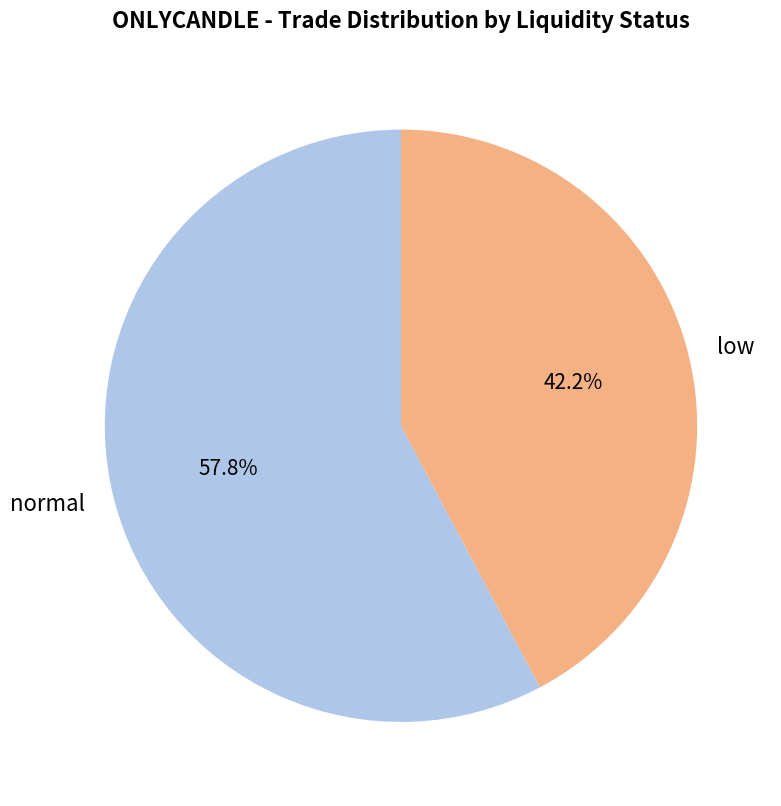

To the nearest percent, what is the average slice percentage?

50%